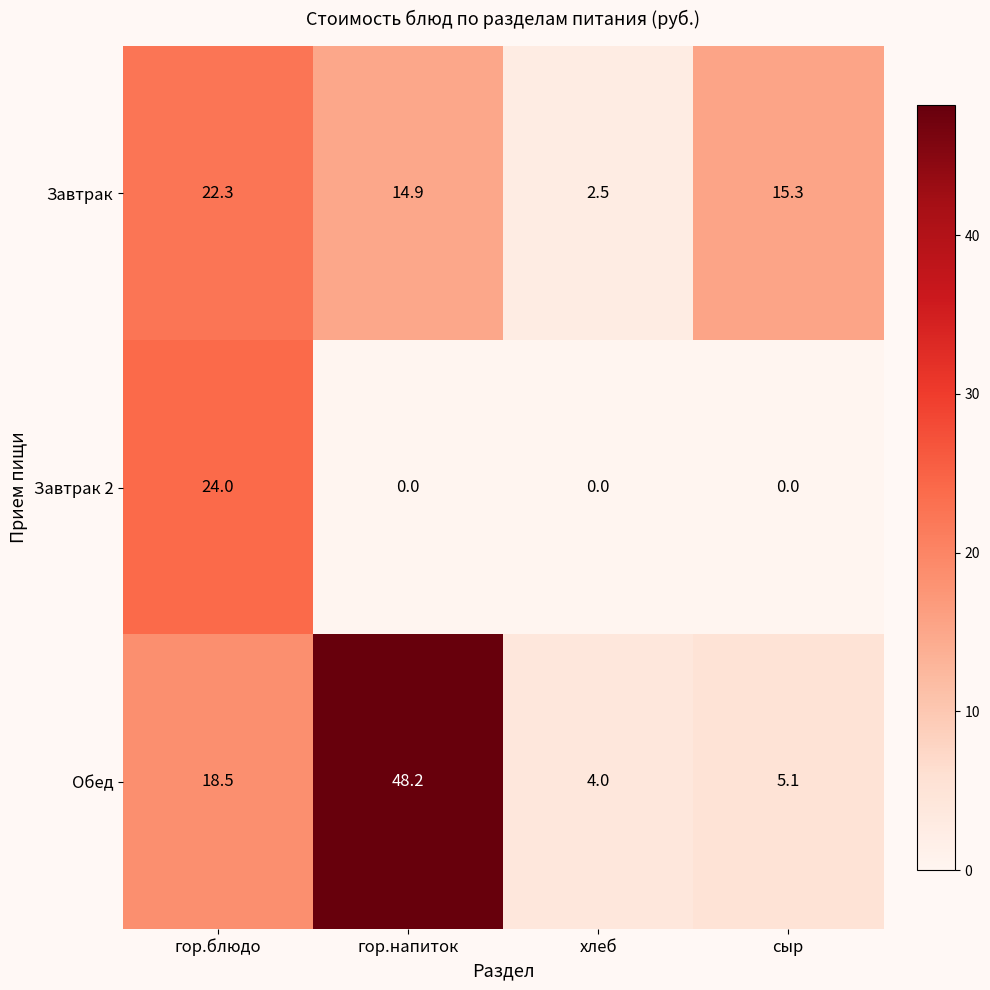

At which category is the sum across all series the highest?

гор.блюдо